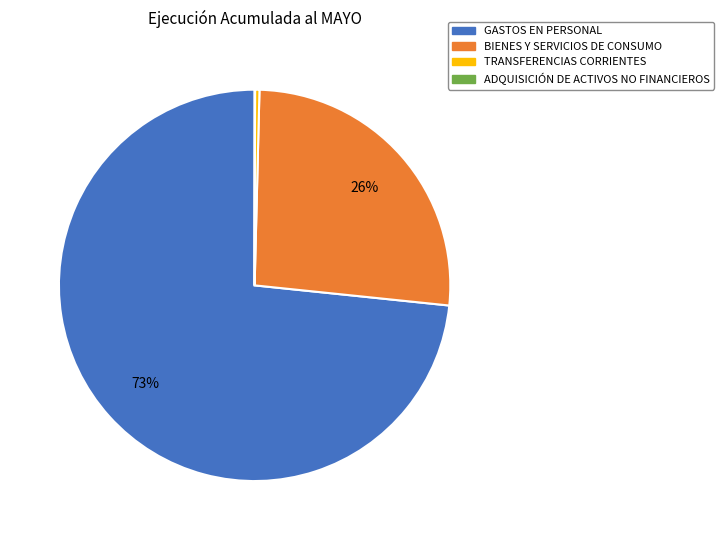

What percentage is the BIENES Y SERVICIOS DE CONSUMO slice, to the nearest percent?

26%